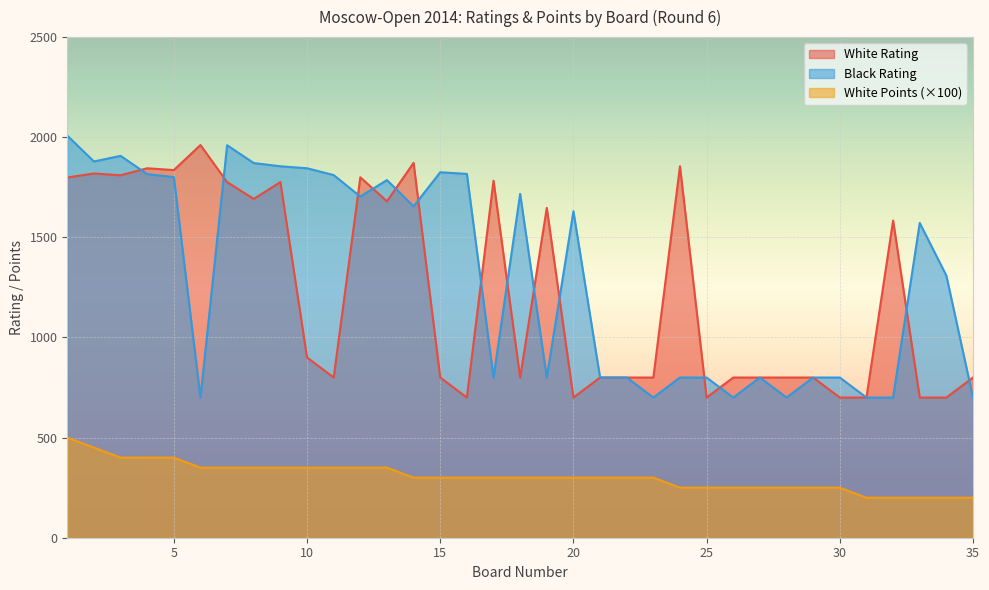

Which category has the highest value in the White Rating series?

6